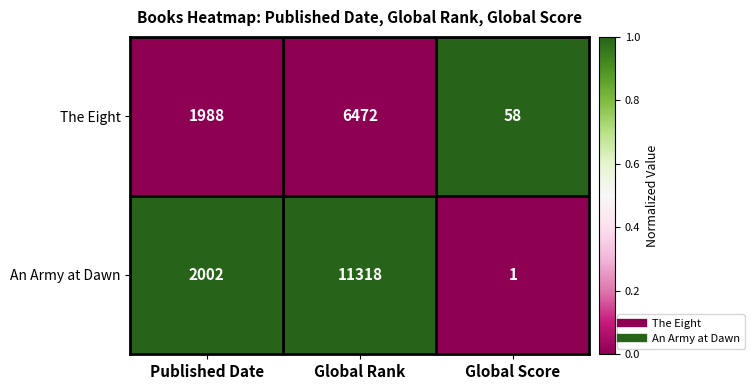

Count the The Eight values in the range 58 to 6472.

3